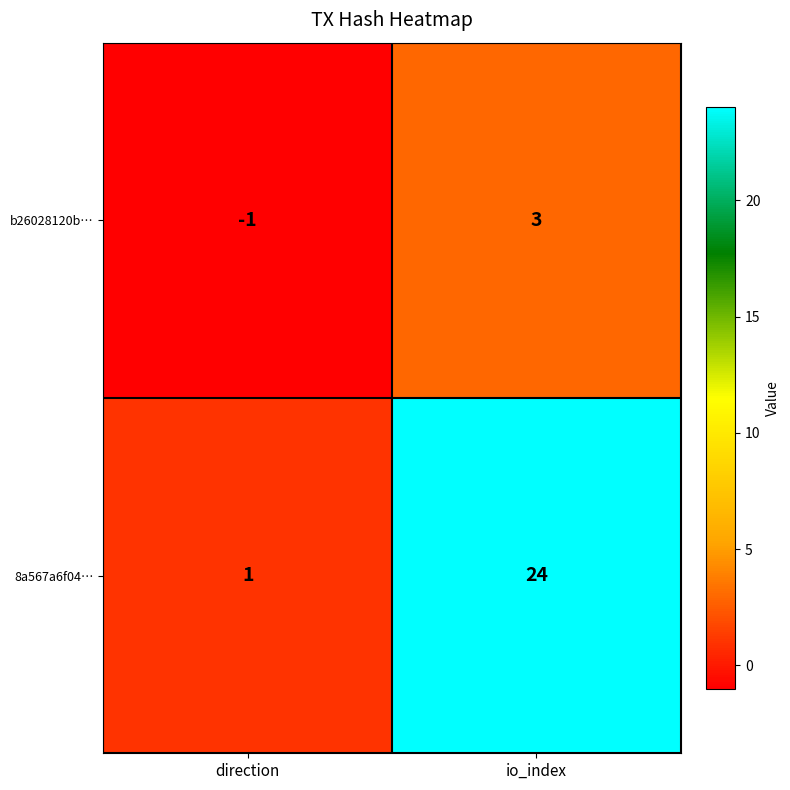

What is the sum of the 8a567a6f04… values at io_index and direction?

25